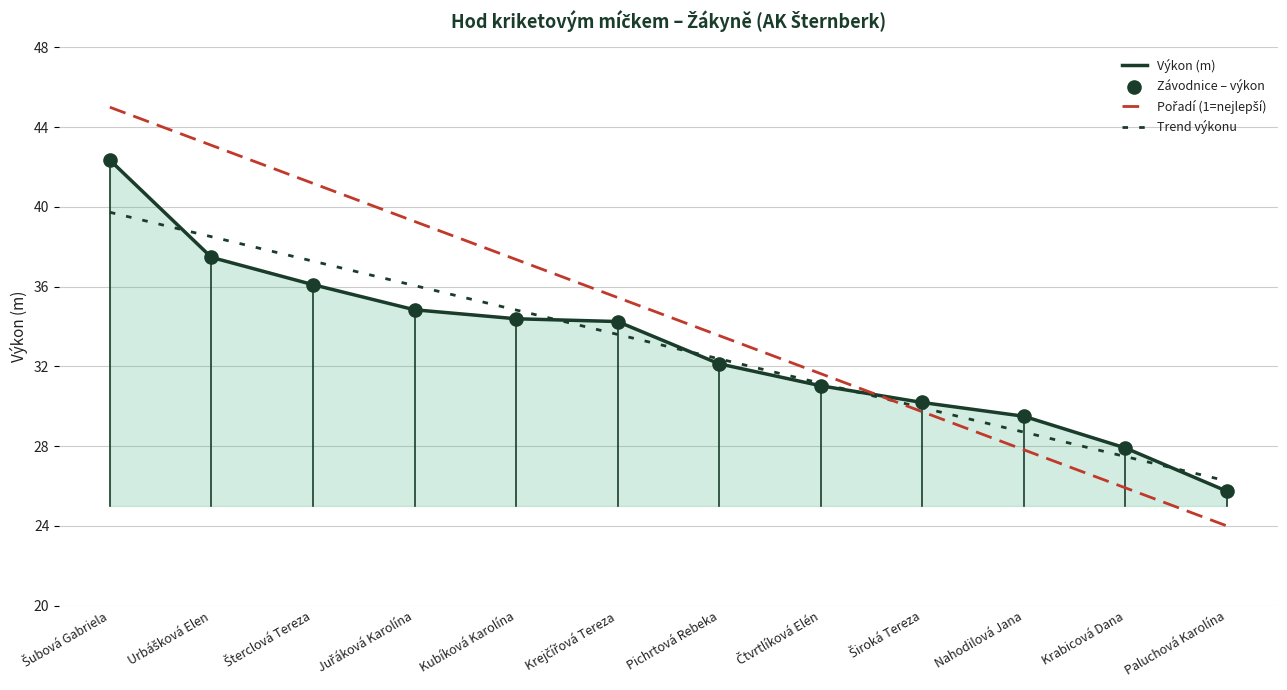

What position from the right is Kubíková Karolína?

8